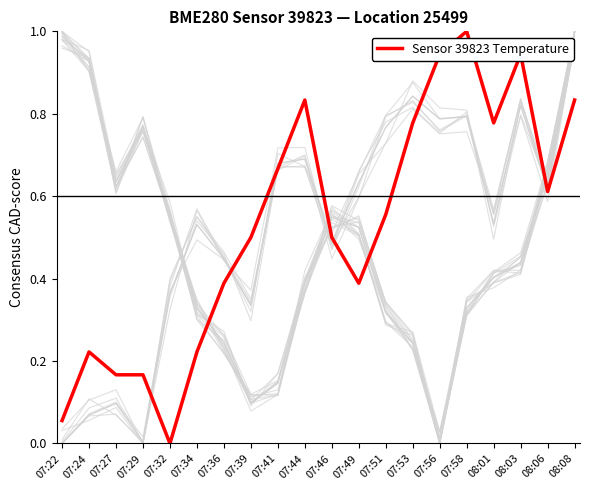

What is the label of the 4th point from the right?

08:01